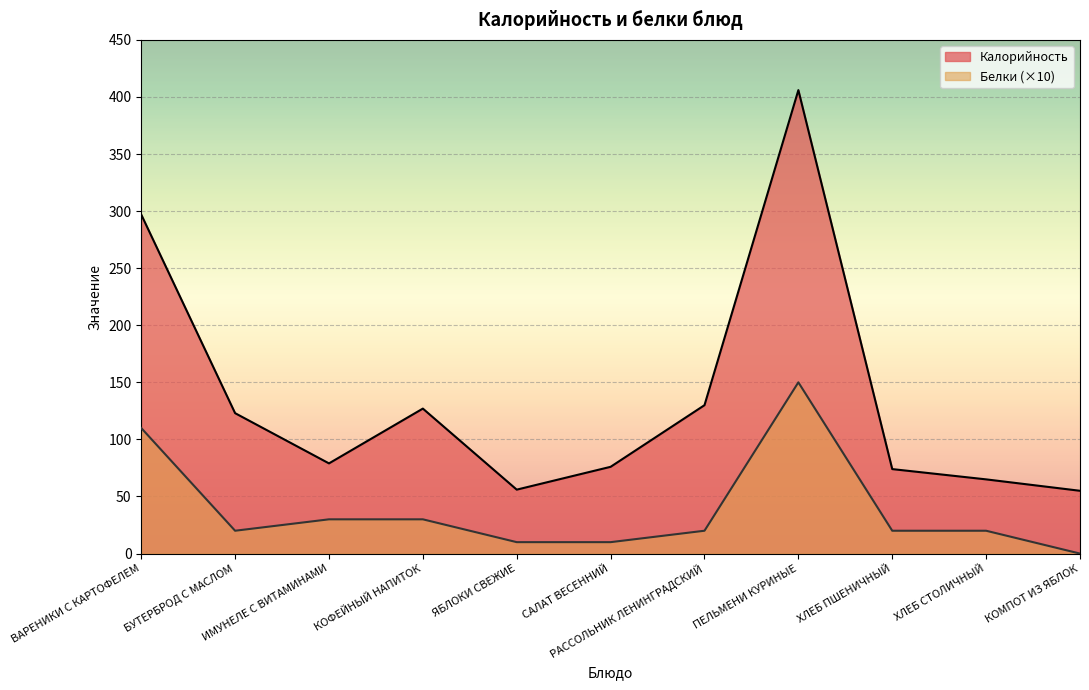

How many lines are shown in the chart?

2